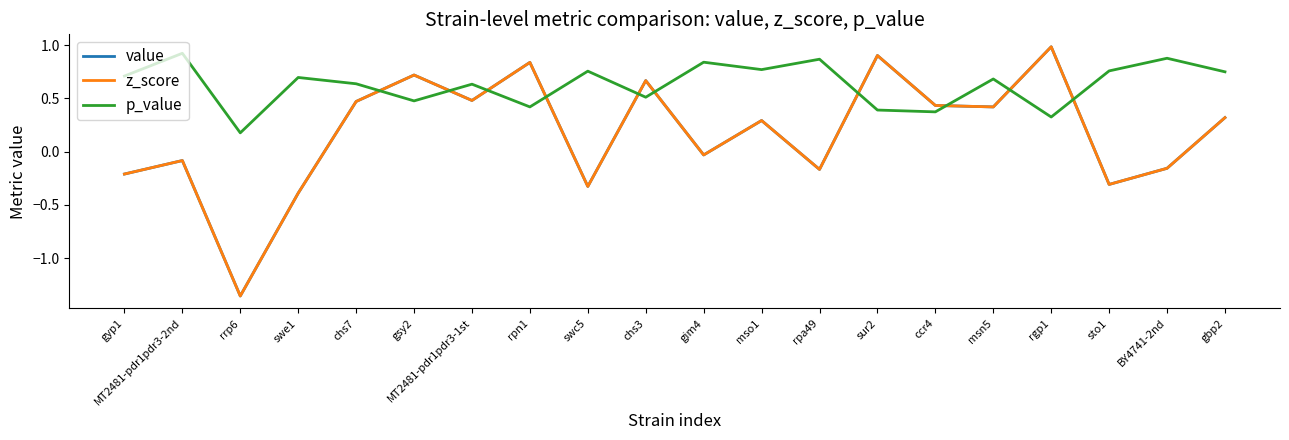

True or false: z_score and value cross at least once.

False